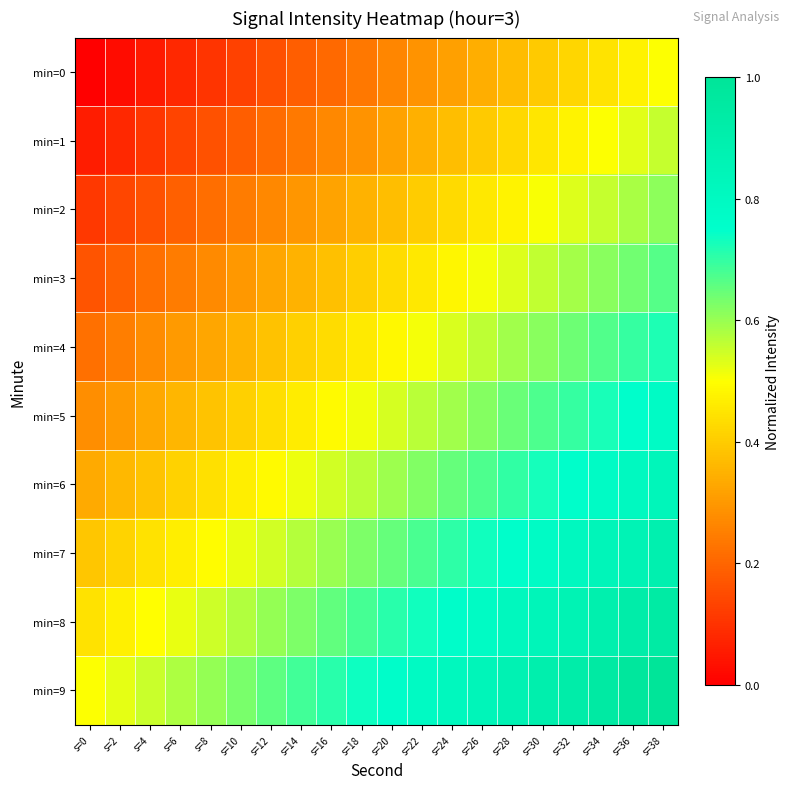

Reading right to left, what are all the values shown in this chart?

min=0: s=38=0.5	s=36=0.5	s=34=0.4	s=32=0.4	s=30=0.4	s=28=0.4	s=26=0.3	s=24=0.3	s=22=0.3	s=20=0.3	s=18=0.2	s=16=0.2	s=14=0.2	s=12=0.2	s=10=0.1	s=8=0.1	s=6=0.1	s=4=0.1	s=2=0.0	s=0=0.0
min=1: s=38=0.6	s=36=0.5	s=34=0.5	s=32=0.5	s=30=0.5	s=28=0.4	s=26=0.4	s=24=0.4	s=22=0.3	s=20=0.3	s=18=0.3	s=16=0.3	s=14=0.2	s=12=0.2	s=10=0.2	s=8=0.2	s=6=0.1	s=4=0.1	s=2=0.1	s=0=0.1
min=2: s=38=0.6	s=36=0.6	s=34=0.6	s=32=0.5	s=30=0.5	s=28=0.5	s=26=0.5	s=24=0.4	s=22=0.4	s=20=0.4	s=18=0.3	s=16=0.3	s=14=0.3	s=12=0.3	s=10=0.2	s=8=0.2	s=6=0.2	s=4=0.2	s=2=0.1	s=0=0.1
min=3: s=38=0.7	s=36=0.6	s=34=0.6	s=32=0.6	s=30=0.6	s=28=0.5	s=26=0.5	s=24=0.5	s=22=0.5	s=20=0.4	s=18=0.4	s=16=0.4	s=14=0.4	s=12=0.3	s=10=0.3	s=8=0.3	s=6=0.2	s=4=0.2	s=2=0.2	s=0=0.2
min=4: s=38=0.7	s=36=0.7	s=34=0.7	s=32=0.6	s=30=0.6	s=28=0.6	s=26=0.6	s=24=0.5	s=22=0.5	s=20=0.5	s=18=0.5	s=16=0.4	s=14=0.4	s=12=0.4	s=10=0.4	s=8=0.3	s=6=0.3	s=4=0.3	s=2=0.2	s=0=0.2
min=5: s=38=0.8	s=36=0.8	s=34=0.7	s=32=0.7	s=30=0.7	s=28=0.6	s=26=0.6	s=24=0.6	s=22=0.6	s=20=0.5	s=18=0.5	s=16=0.5	s=14=0.5	s=12=0.4	s=10=0.4	s=8=0.4	s=6=0.4	s=4=0.3	s=2=0.3	s=0=0.3
min=6: s=38=0.8	s=36=0.8	s=34=0.8	s=32=0.8	s=30=0.7	s=28=0.7	s=26=0.7	s=24=0.6	s=22=0.6	s=20=0.6	s=18=0.6	s=16=0.5	s=14=0.5	s=12=0.5	s=10=0.5	s=8=0.4	s=6=0.4	s=4=0.4	s=2=0.4	s=0=0.3
min=7: s=38=0.9	s=36=0.9	s=34=0.8	s=32=0.8	s=30=0.8	s=28=0.8	s=26=0.7	s=24=0.7	s=22=0.7	s=20=0.7	s=18=0.6	s=16=0.6	s=14=0.6	s=12=0.5	s=10=0.5	s=8=0.5	s=6=0.5	s=4=0.4	s=2=0.4	s=0=0.4
min=8: s=38=0.9	s=36=0.9	s=34=0.9	s=32=0.9	s=30=0.8	s=28=0.8	s=26=0.8	s=24=0.8	s=22=0.7	s=20=0.7	s=18=0.7	s=16=0.7	s=14=0.6	s=12=0.6	s=10=0.6	s=8=0.5	s=6=0.5	s=4=0.5	s=2=0.5	s=0=0.4
min=9: s=38=1.0	s=36=1.0	s=34=0.9	s=32=0.9	s=30=0.9	s=28=0.9	s=26=0.8	s=24=0.8	s=22=0.8	s=20=0.8	s=18=0.7	s=16=0.7	s=14=0.7	s=12=0.7	s=10=0.6	s=8=0.6	s=6=0.6	s=4=0.6	s=2=0.5	s=0=0.5